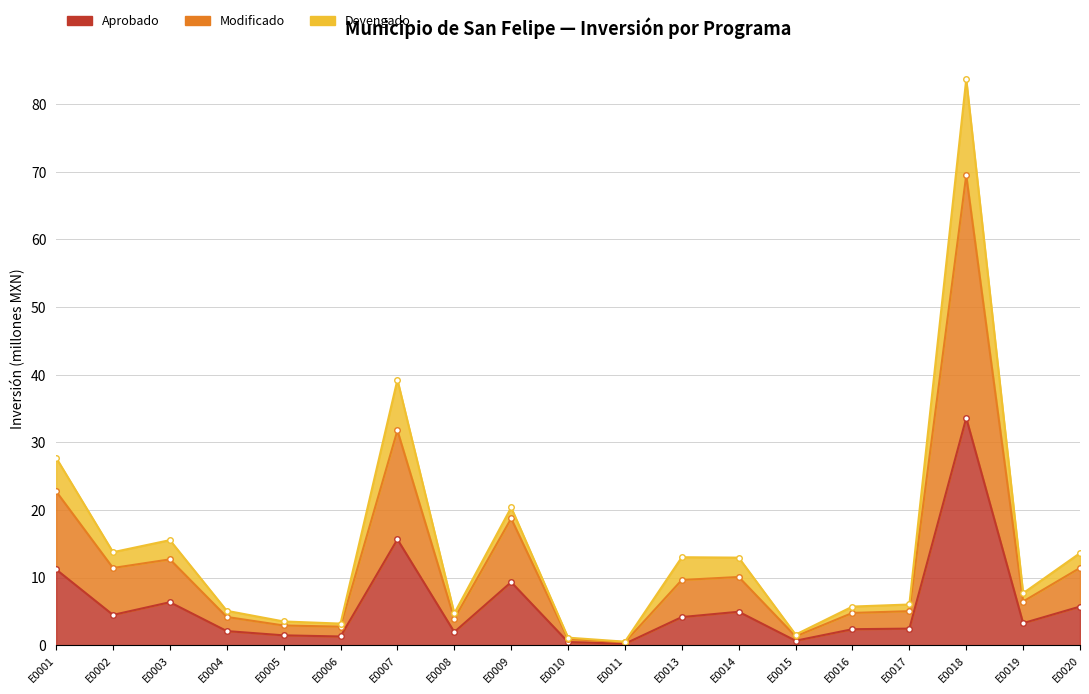

Which series has the largest range (max minus min)?

Devengado